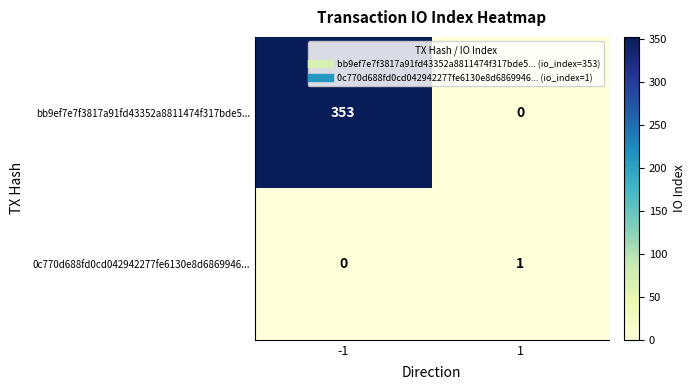

What is the difference between the bb9ef7e7f3817a91fd43352a8811474f317bde5... values at -1 and 1?

353